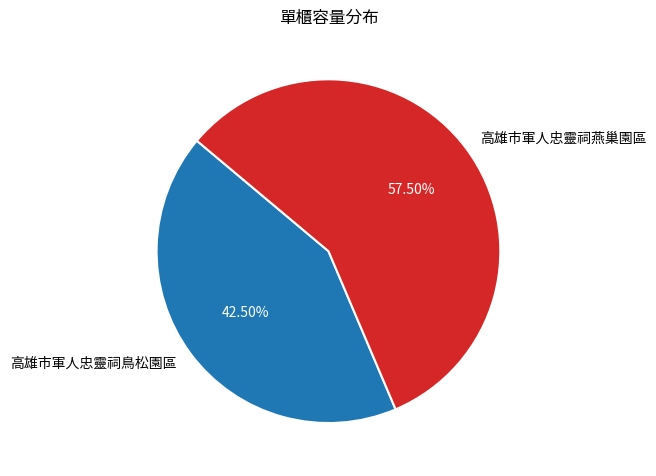

Rank the categories by value from highest to lowest.

高雄市軍人忠靈祠燕巢園區, 高雄市軍人忠靈祠鳥松園區